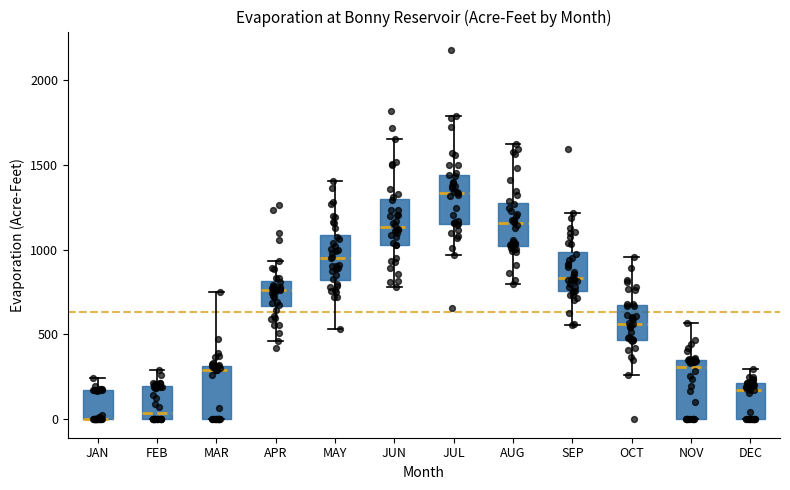

Where does the median line of the box for NOV sit on the y-axis? The values are not printed on the chart, so give them approximately, as read against the axis.

300